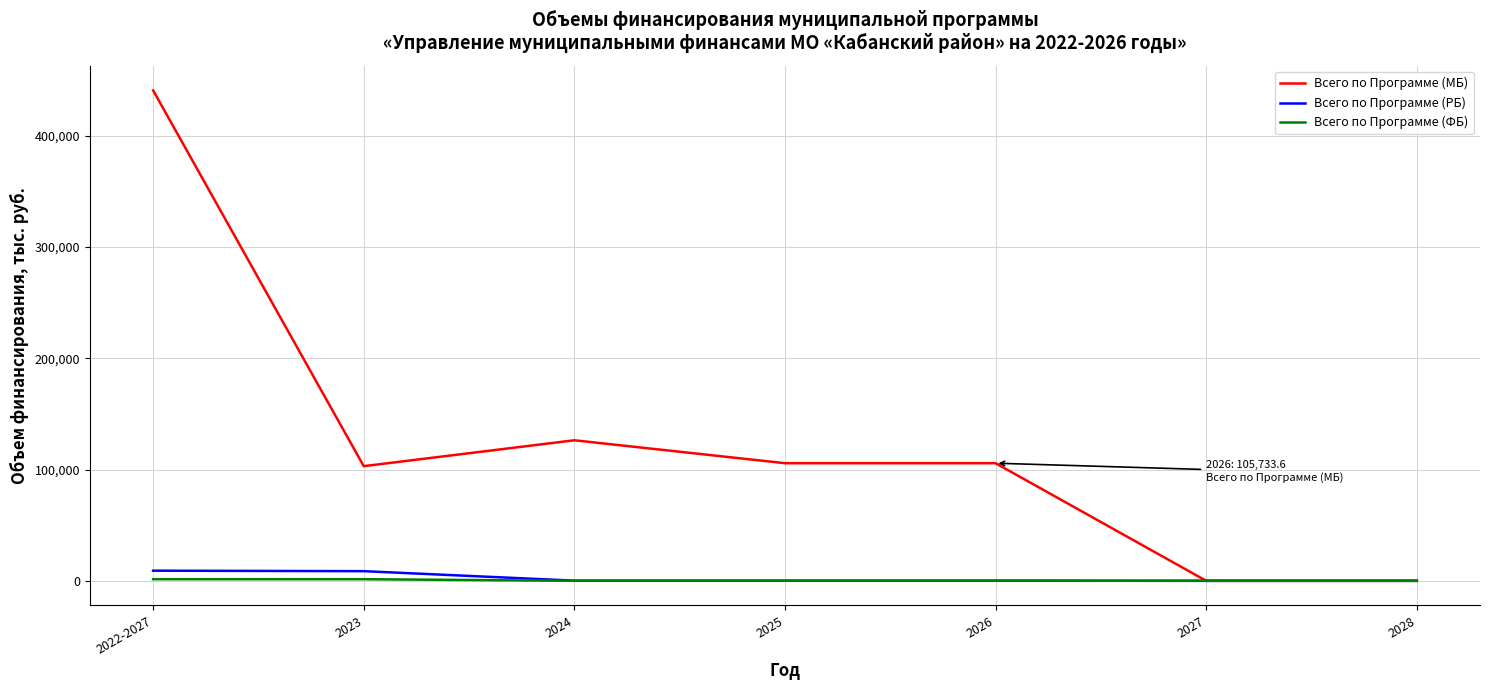

True or false: Всего по Программе (МБ) has a value of 105733.6 at 2025.

True